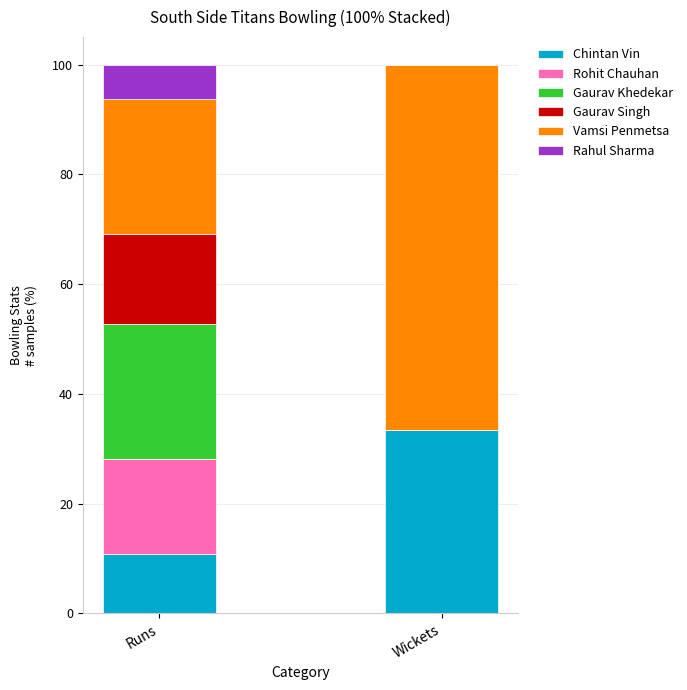

Reading left to right, what are the values for Chintan Vin?

Runs=10.9	Wickets=33.3